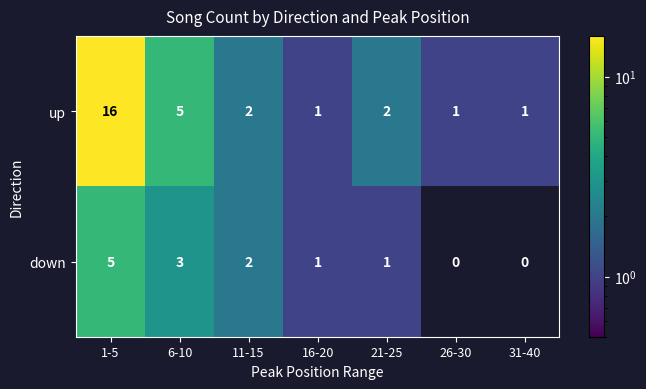

At how many categories does at least one series exceed 6?

1